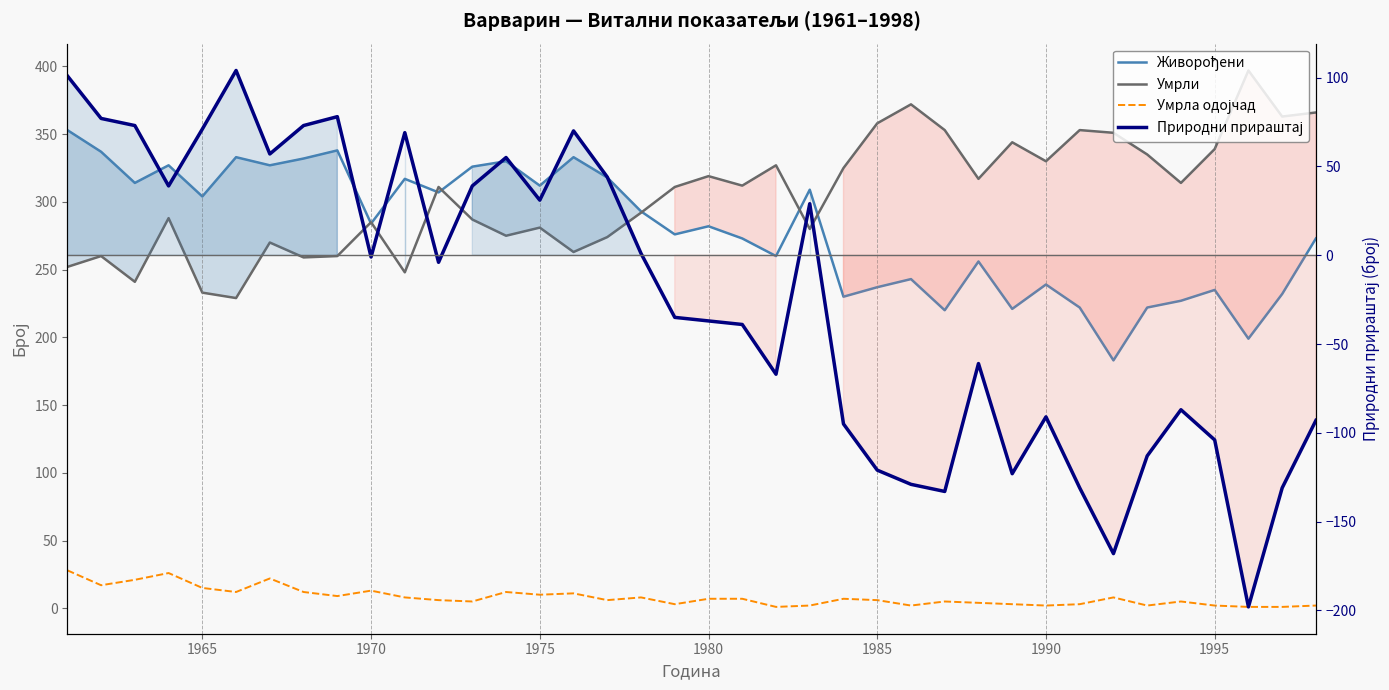

How many intersections are there between Умрли and Живорођени?

7